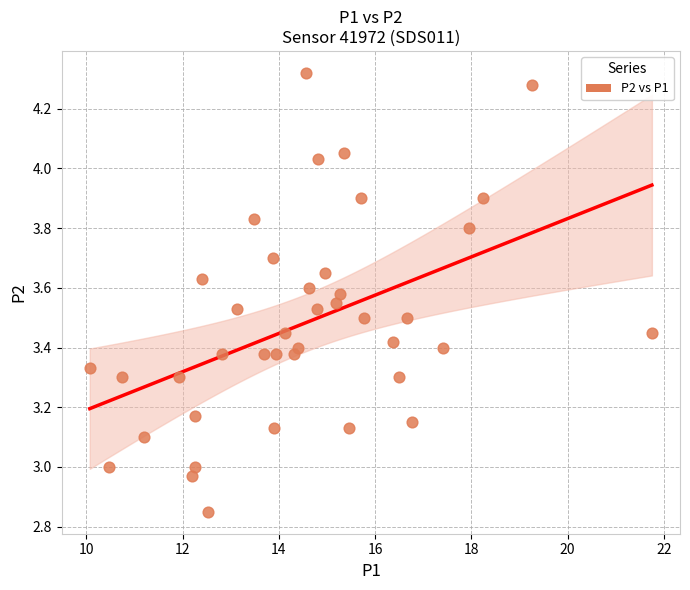

What is the range of Y values (max minus min)?

1.5